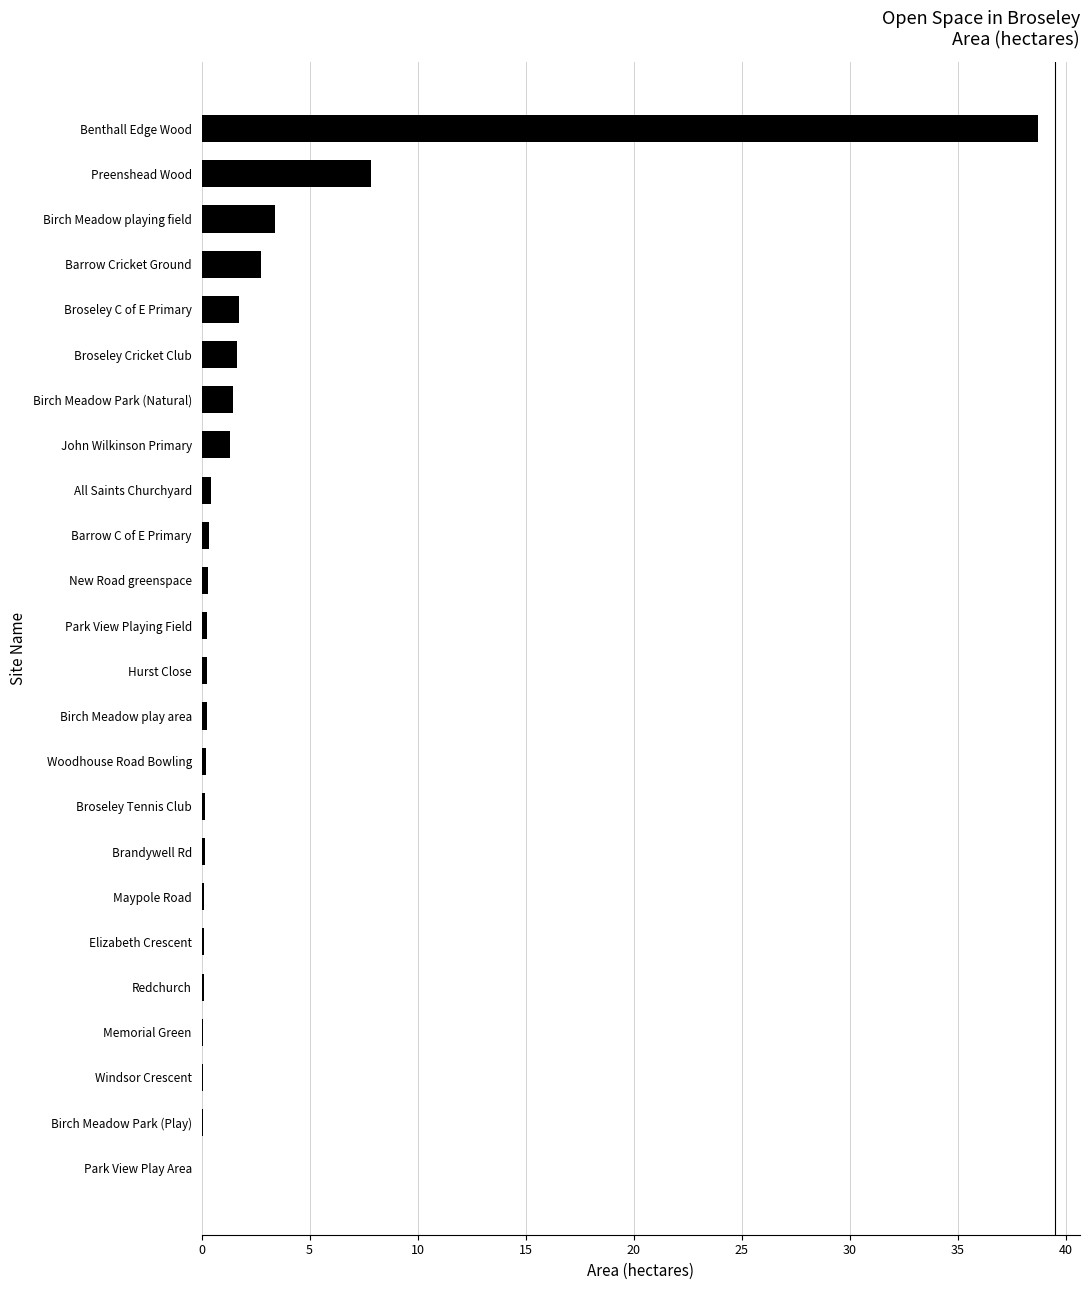

The chart shows a value of 2.8 at Barrow Cricket Ground. True or false?

True